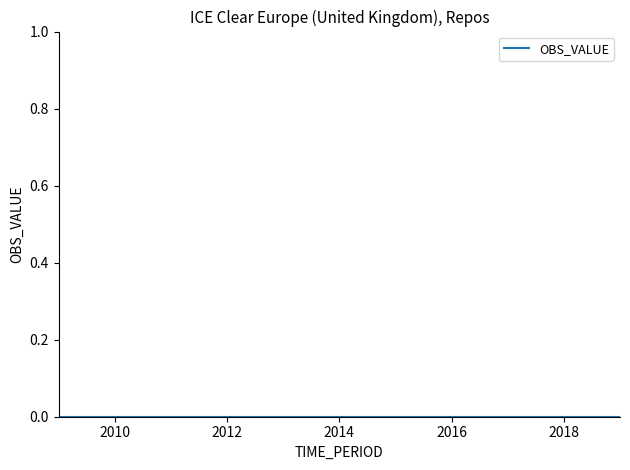

At which category is the sum across all series the highest?

2009